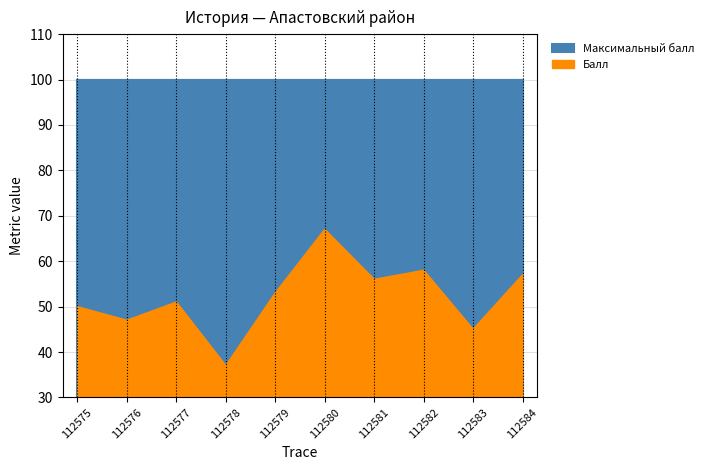

At which category does the chart reach its minimum across all series?

112578